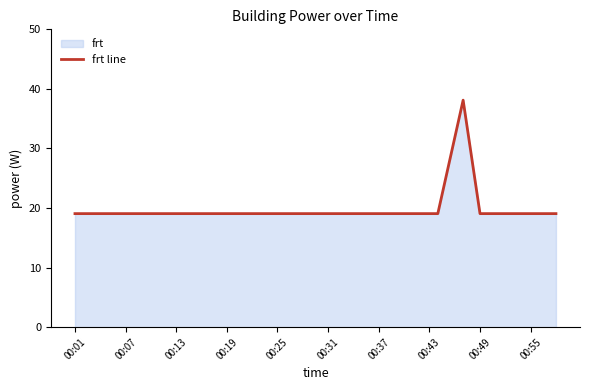

The chart shows a value of 10.5 at 00:31. True or false?

False